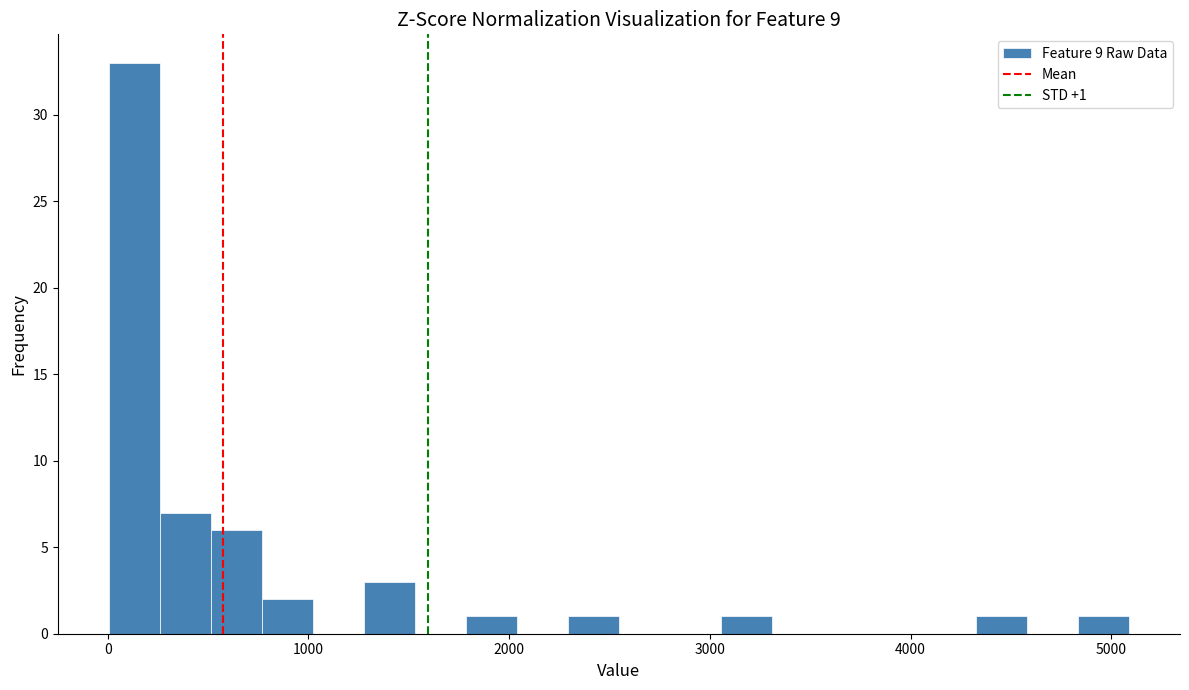

Around what value on the x-axis is the tallest bar? Give the approximate position of its centre, as read against the axis.

100